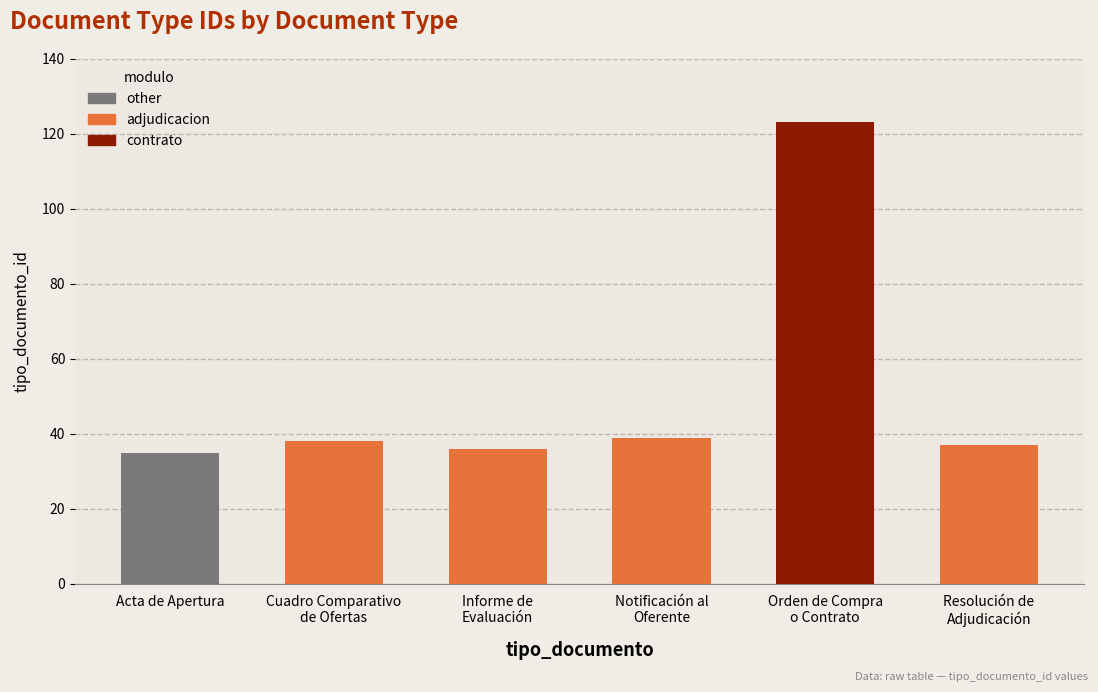

The value at Informe de
Evaluación is 50. True or false?

False